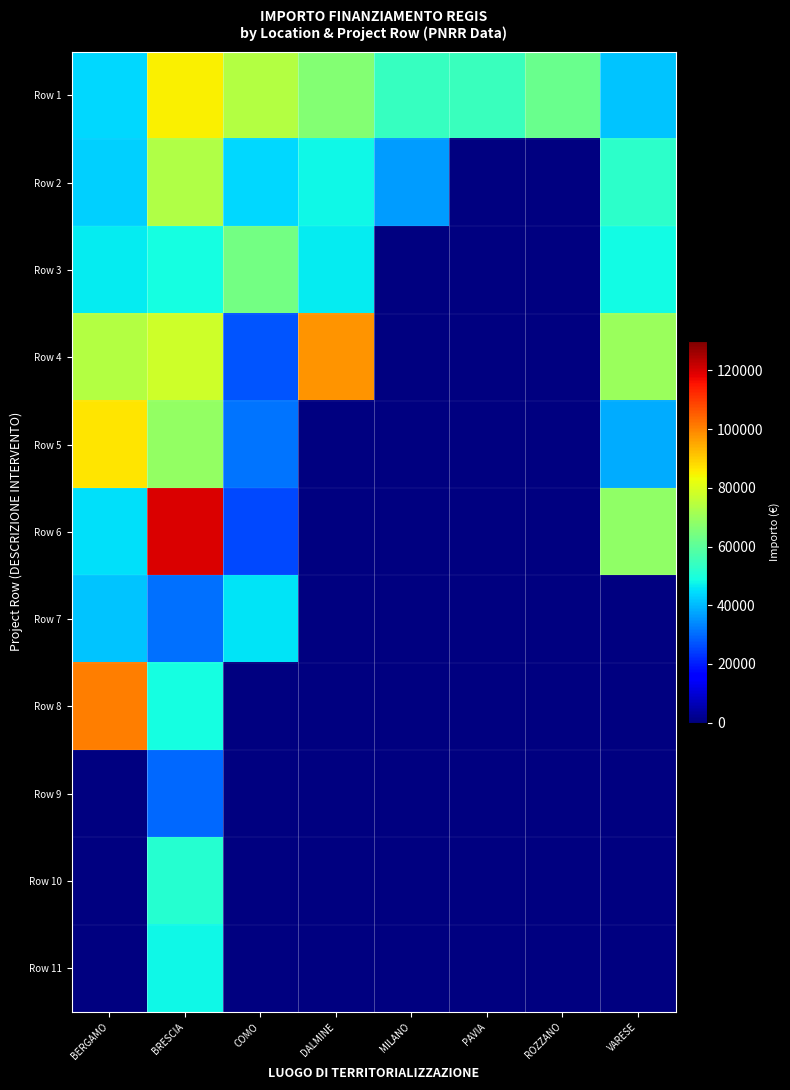

What is the difference between the Row 1 values at PAVIA and COMO?

19058.5